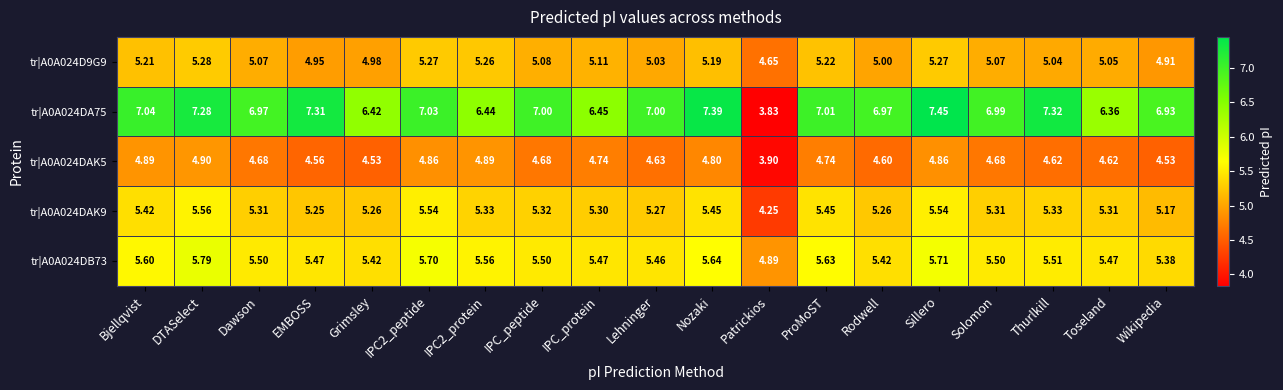

Between IPC2_peptide and IPC_peptide, which series saw the biggest shift?

tr|A0A024DAK9